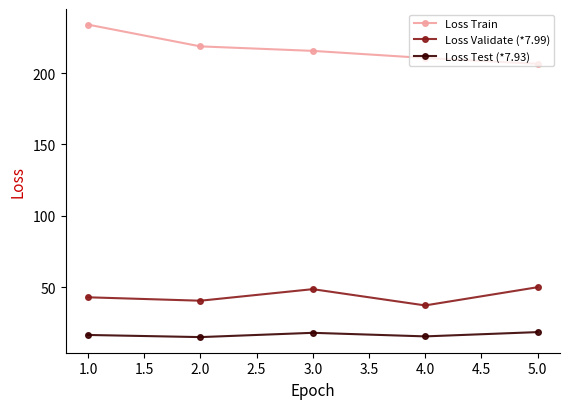

What is the sum of the Loss Validate (*7.99) values at 3.0 and 2.0?

89.1